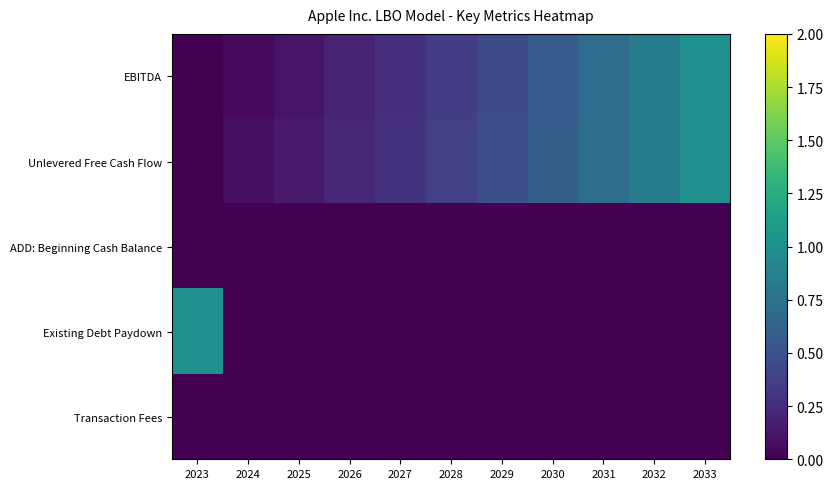

List the series in order of their peak value, lowest first.

ADD: Beginning Cash Balance, Transaction Fees, EBITDA, Unlevered Free Cash Flow, Existing Debt Paydown